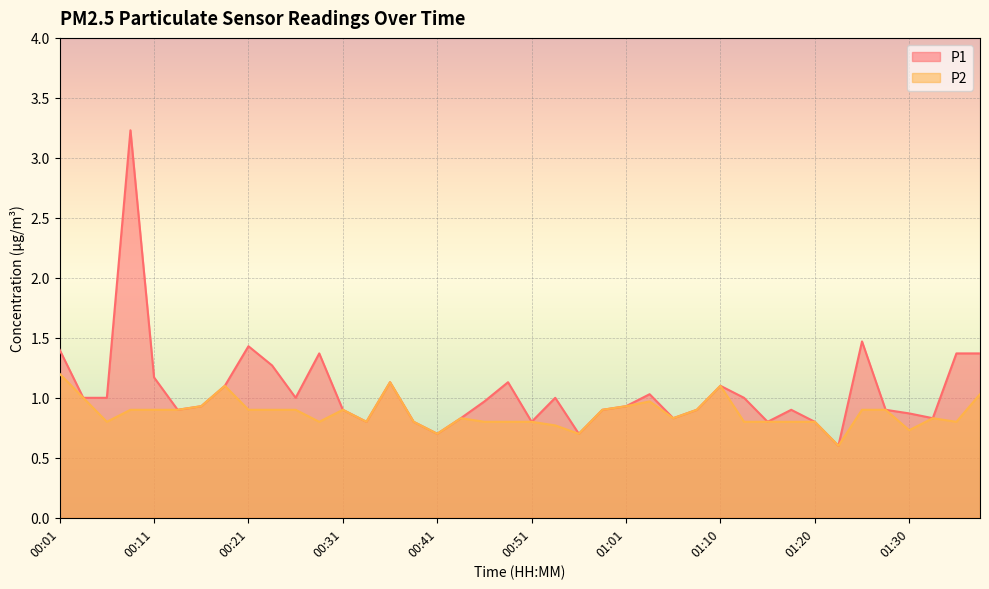

Reading left to right, what are all the values shown in this chart?

P1: 1.4	1.0	1.0	3.2	1.2	0.9	0.9	1.1	1.4	1.3	1.0	1.4	0.9	0.8	1.1	0.8	0.7	0.8	1.0	1.1	0.8	1.0	0.7	0.9	0.9	1.0	0.8	0.9	1.1	1.0	0.8	0.9	0.8	0.6	1.5	0.9	0.9	0.8	1.4	1.4
P2: 1.2	1.0	0.8	0.9	0.9	0.9	0.9	1.1	0.9	0.9	0.9	0.8	0.9	0.8	1.1	0.8	0.7	0.8	0.8	0.8	0.8	0.8	0.7	0.9	0.9	1.0	0.8	0.9	1.1	0.8	0.8	0.8	0.8	0.6	0.9	0.9	0.7	0.8	0.8	1.0